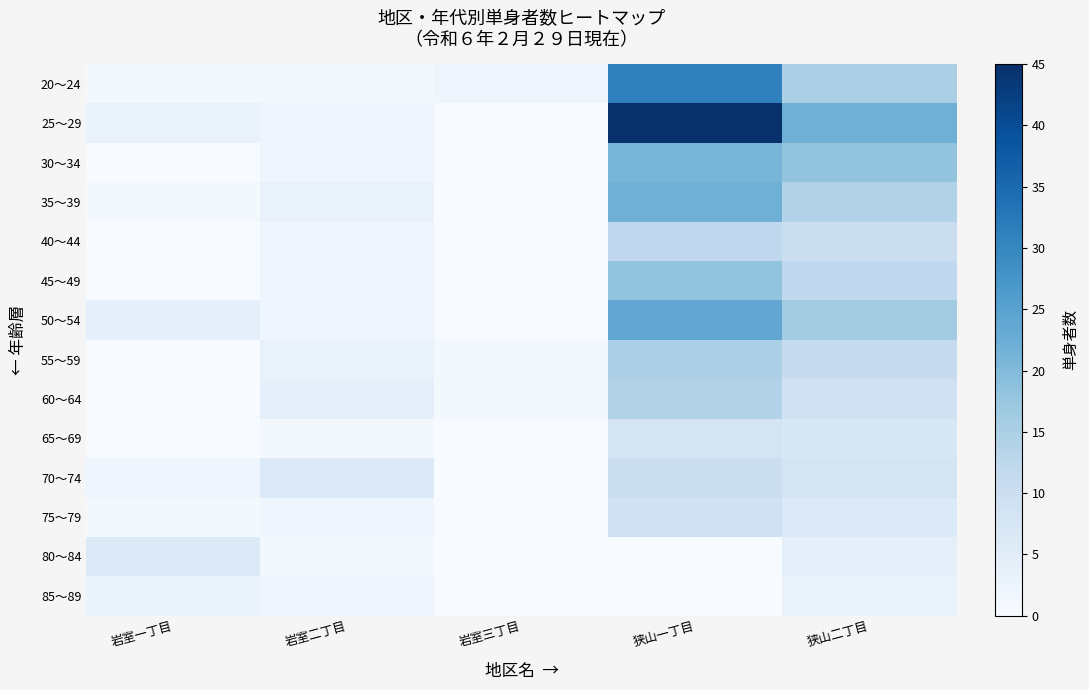

Rank the series at 狭山一丁目 from highest to lowest value.

25～29, 20～24, 50～54, 35～39, 30～34, 45～49, 55～59, 60～64, 40～44, 70～74, 75～79, 65～69, 80～84, 85～89